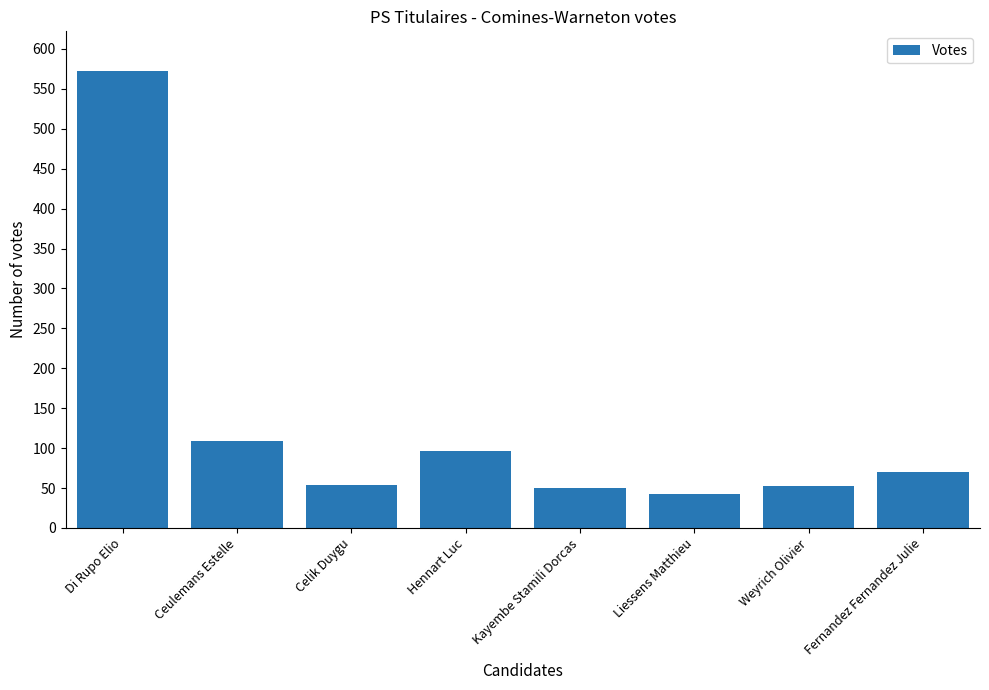

What is the label of the 5th bar from the right?

Hennart Luc